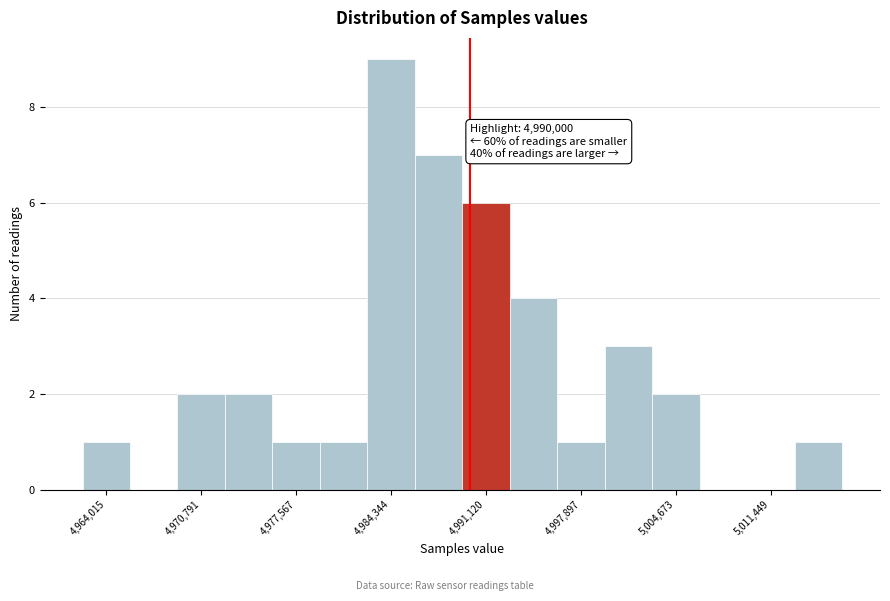

Read against the x-axis, roughly where is the centre of the tallest bar?

4984000